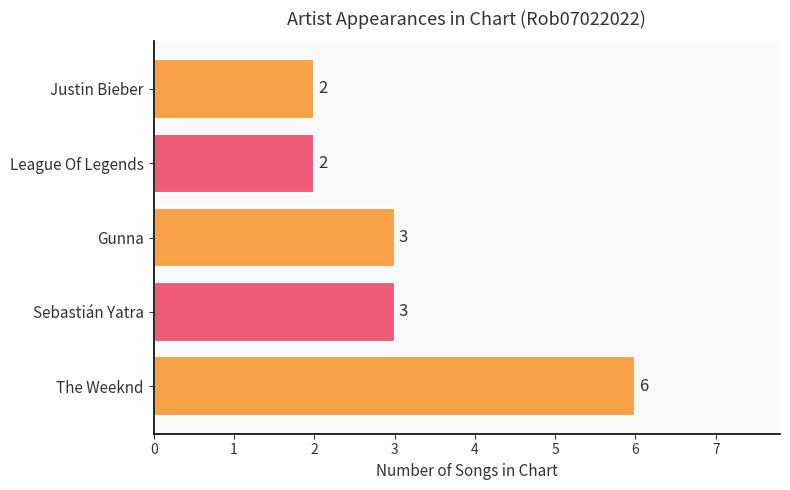

At which category does the chart reach its peak across all series?

The Weeknd